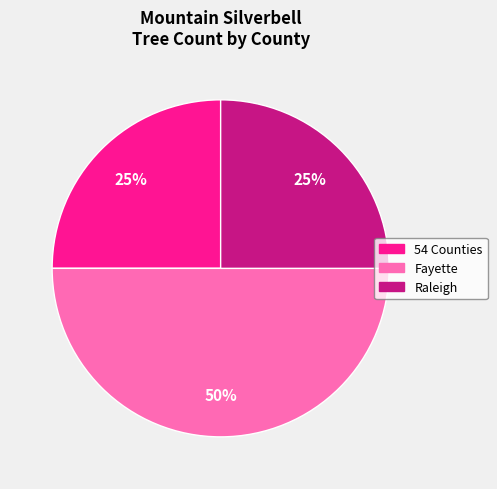

To the nearest percent, what is the difference between the largest and smallest slice percentages?

25%